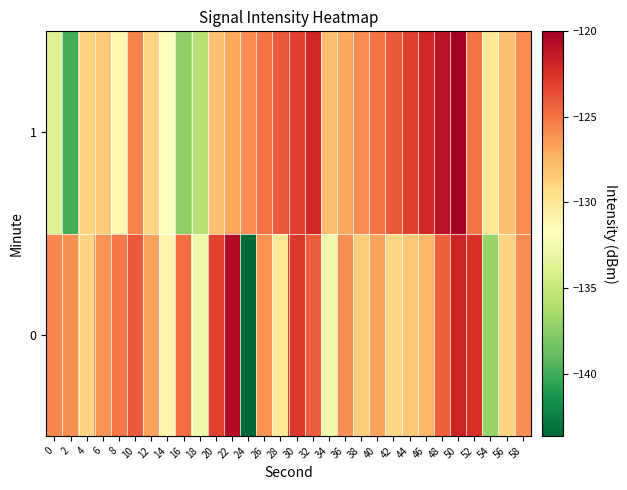

Rank the series by their average value, from highest to lowest.

0, 1